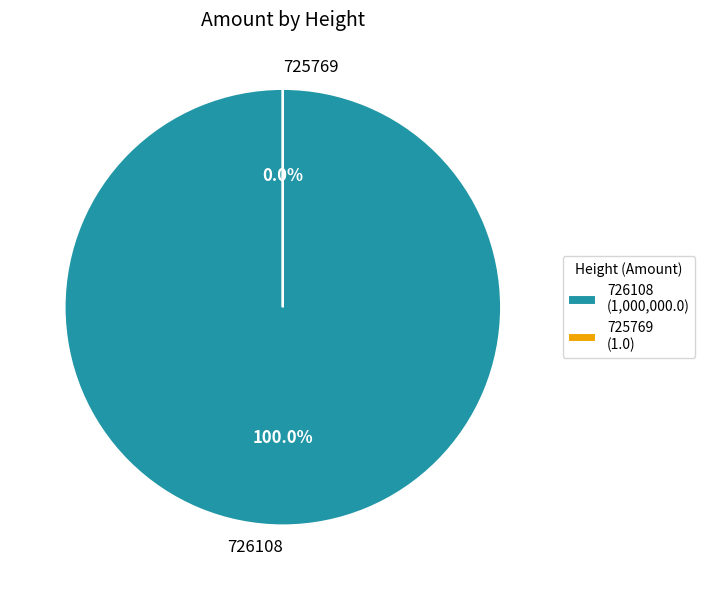

Count the number of slices in the pie.

2